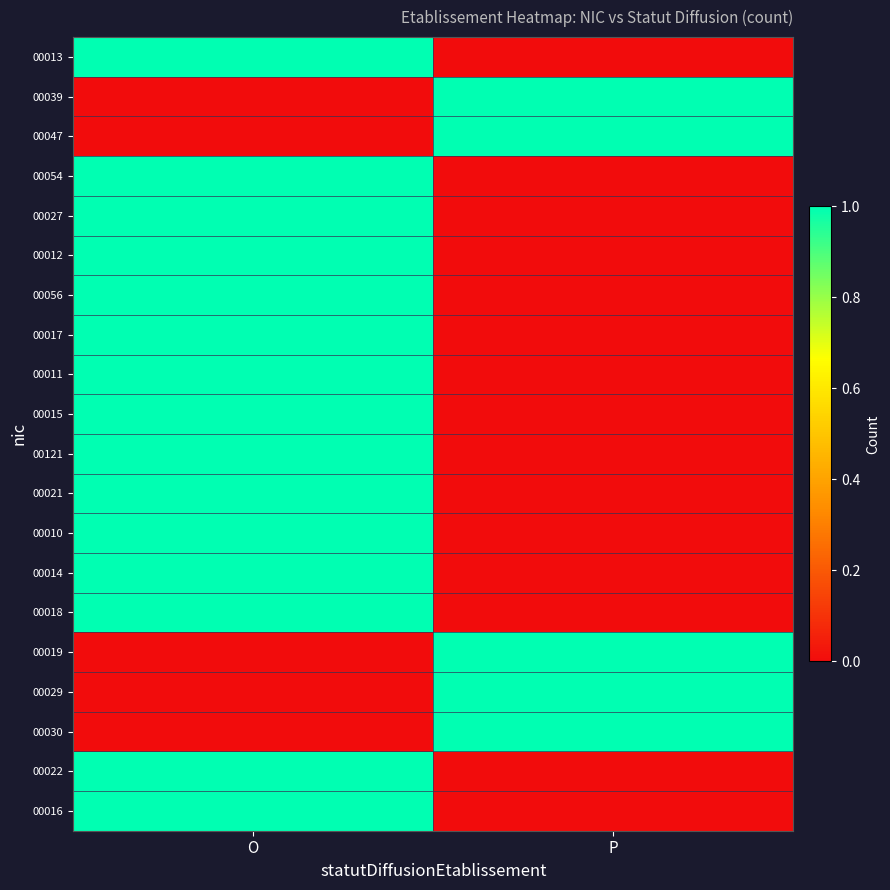

At how many categories does at least one series exceed 0?

2